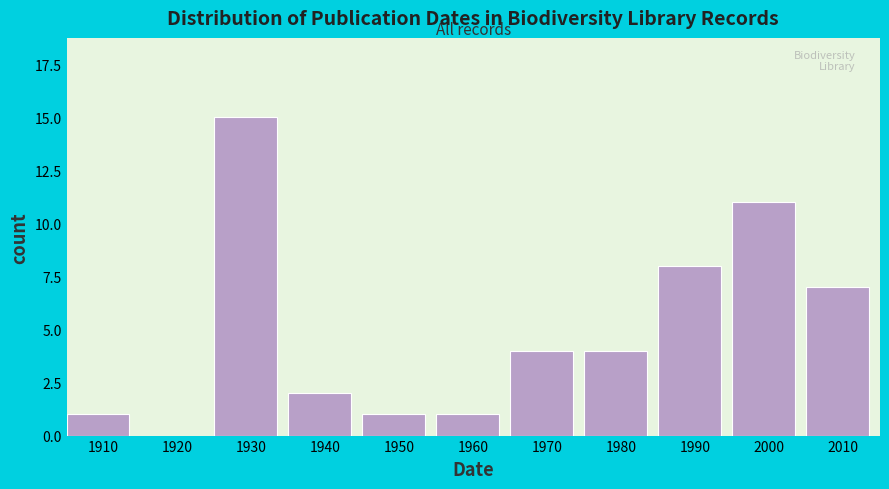

Reading left to right, transcribe all the data shown in this chart.

1910=1	1920=0	1930=15	1940=2	1950=1	1960=1	1970=4	1980=4	1990=8	2000=11	2010=7